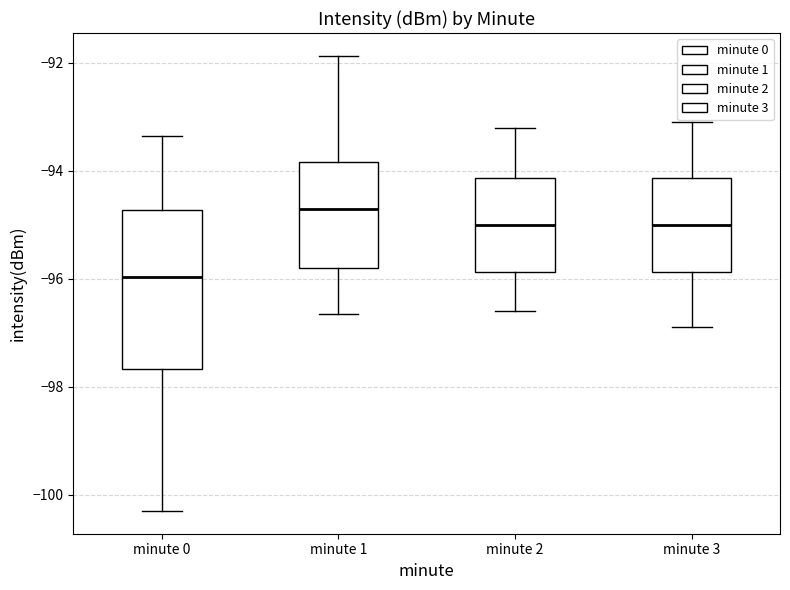

Reading left to right, read every box against the y-axis: the position of its median line, the range the box covers, and the ends of its whiskers. The values are not printed on the chart, so give them approximately, as read against the axis.

minute 0: median -96.0, box -97.6 to -94.8, whiskers -100.2 to -93.4
minute 1: median -94.6, box -95.8 to -93.8, whiskers -96.6 to -91.8
minute 2: median -95.0, box -95.8 to -94.2, whiskers -96.6 to -93.2
minute 3: median -95.0, box -95.8 to -94.2, whiskers -96.8 to -93.0